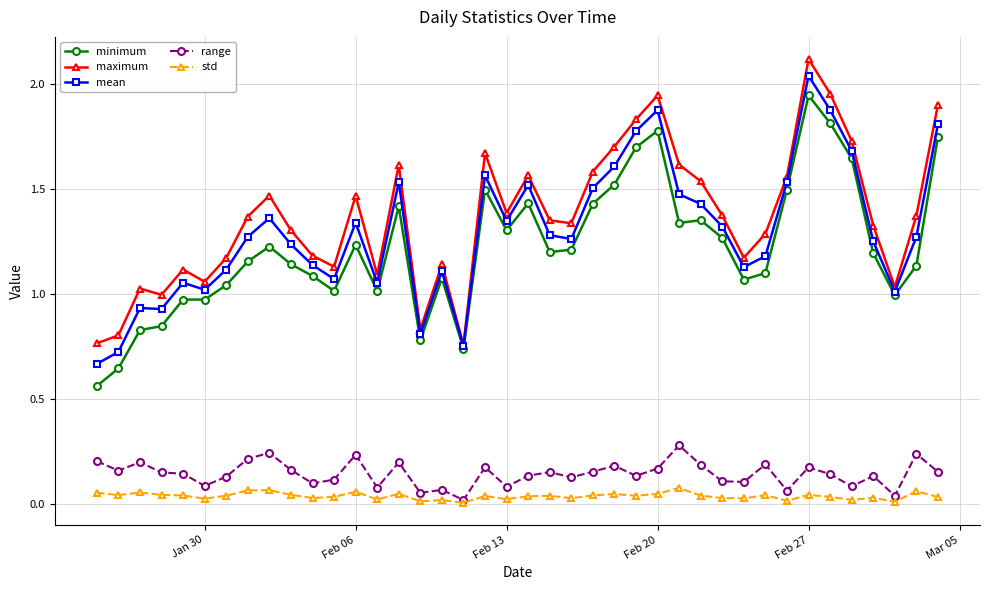

What is the maximum value shown in the chart?

2.1